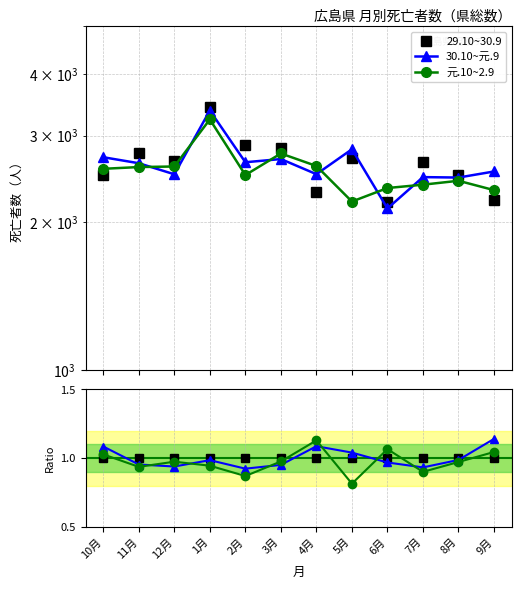

At which category does 30.10~元.9 reach its first local valley?

12月